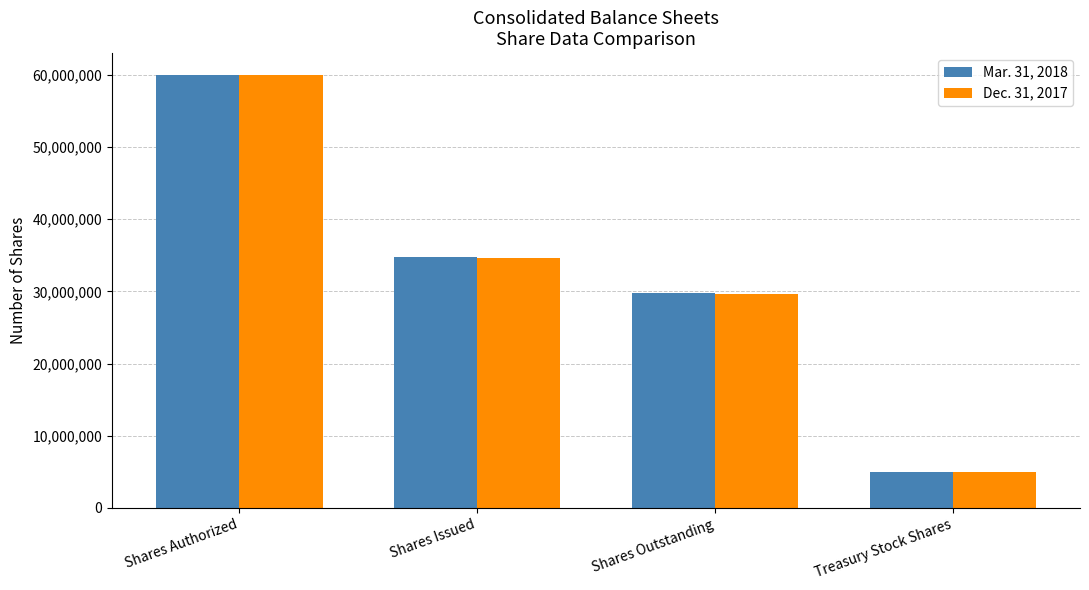

What is the spread (max minus min) of values at Treasury Stock Shares?

29137